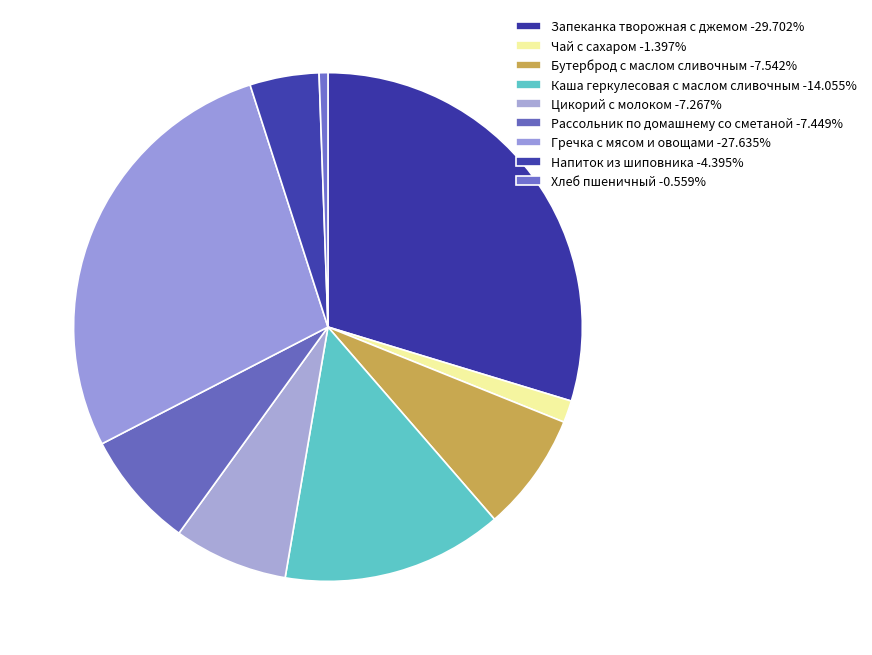

What is the smallest slice in the pie chart?

Хлеб пшеничный